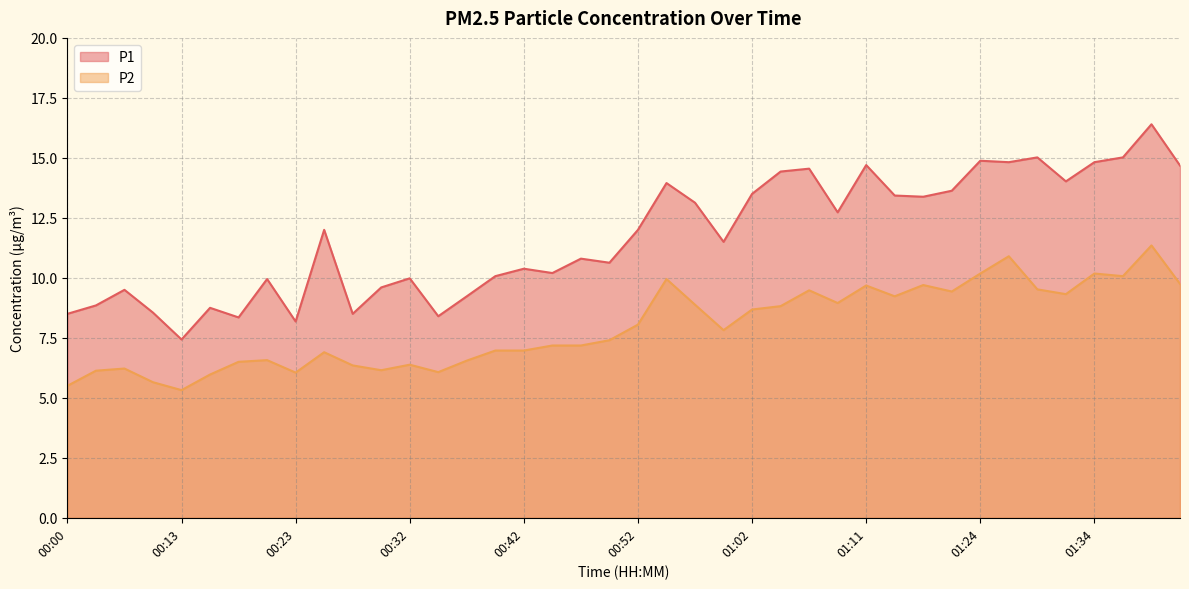

Reading left to right, transcribe all the data shown in this chart.

P1: 8.5	8.8	9.5	8.6	7.4	8.8	8.3	9.9	8.2	12.0	8.5	9.6	10.0	8.4	9.2	10.1	10.4	10.2	10.8	10.6	12.0	13.9	13.1	11.5	13.5	14.4	14.6	12.7	14.7	13.4	13.4	13.6	14.9	14.8	15.0	14.0	14.8	15.0	16.4	14.7
P2: 5.5	6.1	6.2	5.7	5.3	6.0	6.5	6.6	6.0	6.9	6.3	6.2	6.4	6.1	6.5	7.0	7.0	7.2	7.2	7.4	8.1	9.9	8.9	7.8	8.7	8.8	9.5	8.9	9.7	9.2	9.7	9.4	10.2	10.9	9.5	9.3	10.2	10.1	11.3	9.8